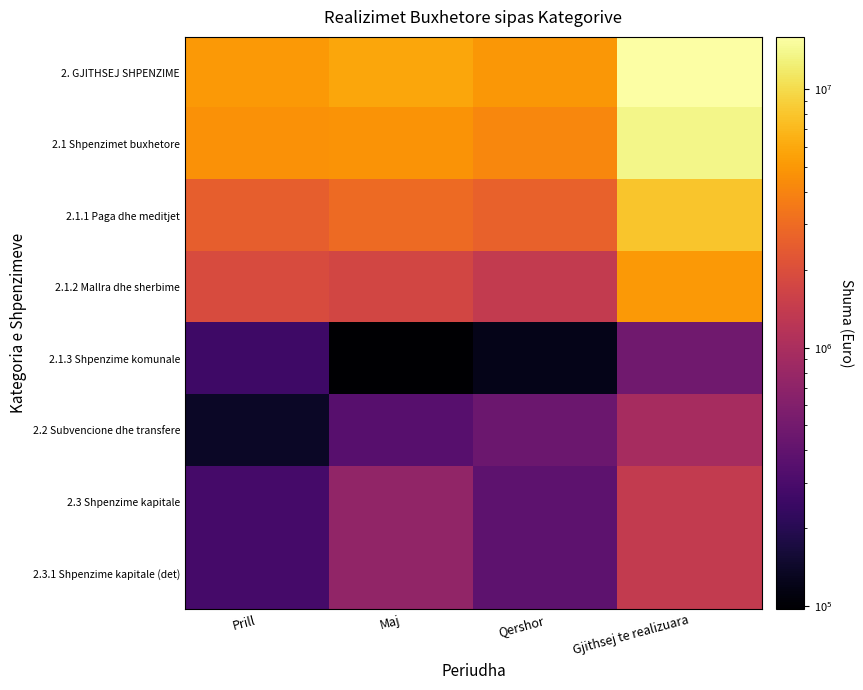

Reading left to right, list all the values displayed in this chart.

2. GJITHSEJ SHPENZIME: Prill=5106664.8	Maj=5894231.8	Qershor=4968278.3	Gjithsej te realizuara=15969174.9
2.1 Shpenzimet buxhetore: Prill=4685016.8	Maj=4816872.4	Qershor=4129192.8	Gjithsej te realizuara=13631082.1
2.1.1 Paga dhe meditjet: Prill=2504637.2	Maj=2982263.8	Qershor=2616300.4	Gjithsej te realizuara=8103201.4
2.1.2 Mallra dhe sherbime: Prill=1917142.3	Maj=1737418.8	Qershor=1390961.2	Gjithsej te realizuara=5045522.3
2.1.3 Shpenzime komunale: Prill=263237.3	Maj=97189.9	Qershor=121931.2	Gjithsej te realizuara=482358.4
2.2 Subvencione dhe transfere: Prill=138115.0	Maj=348130.0	Qershor=457244.9	Gjithsej te realizuara=943489.9
2.3 Shpenzime kapitale: Prill=283533.0	Maj=729229.3	Qershor=381840.6	Gjithsej te realizuara=1394602.9
2.3.1 Shpenzime kapitale (det): Prill=283533.0	Maj=729229.3	Qershor=381840.6	Gjithsej te realizuara=1394602.9